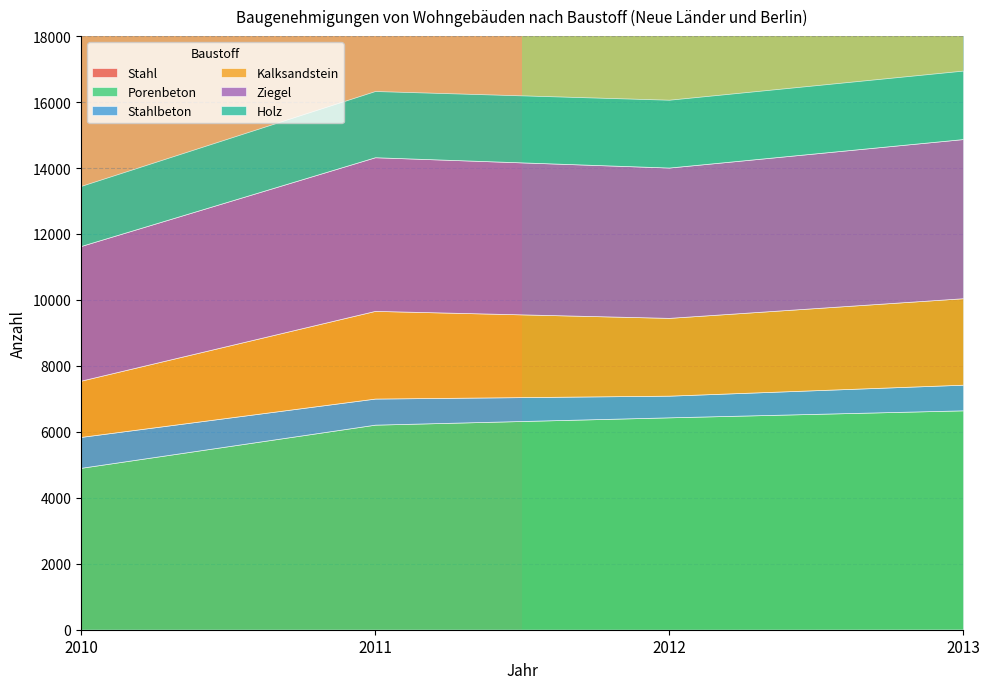

Count the values in the range 0 to 1.

2